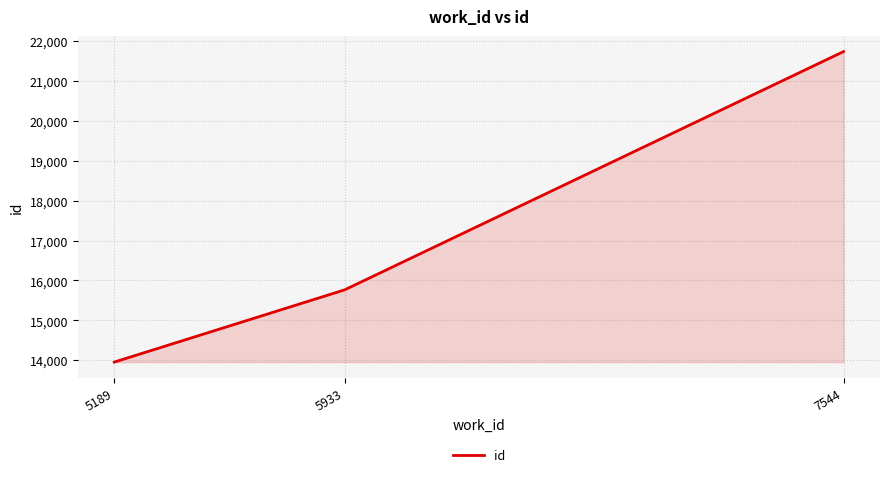

Where is the data nearest to the value 17845?

5933